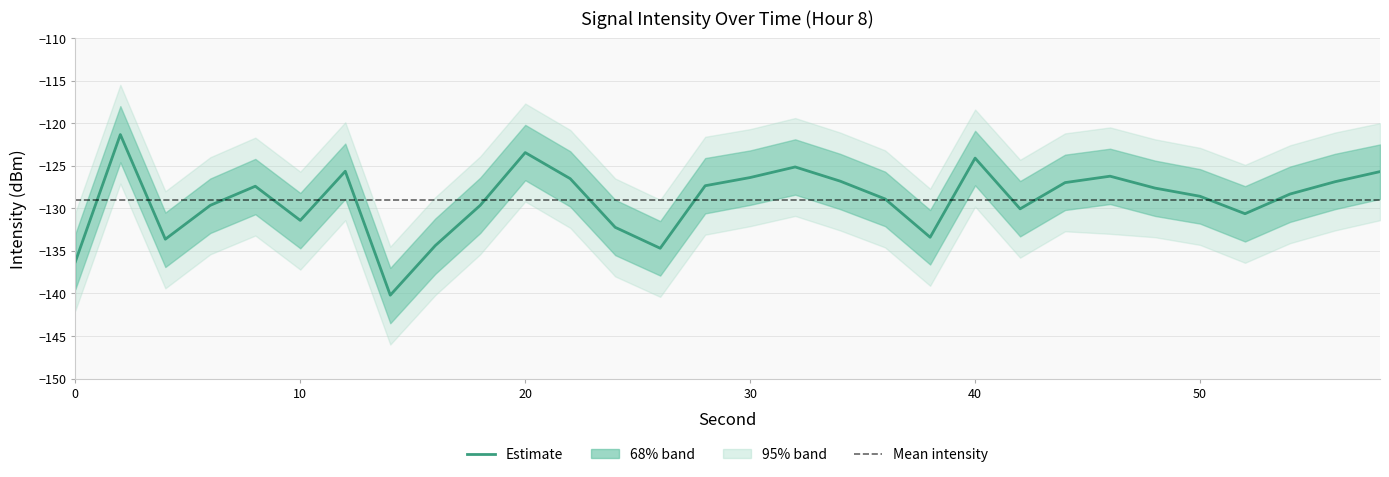

True or false: intensity_center has a value of -128.3 at 54.

True